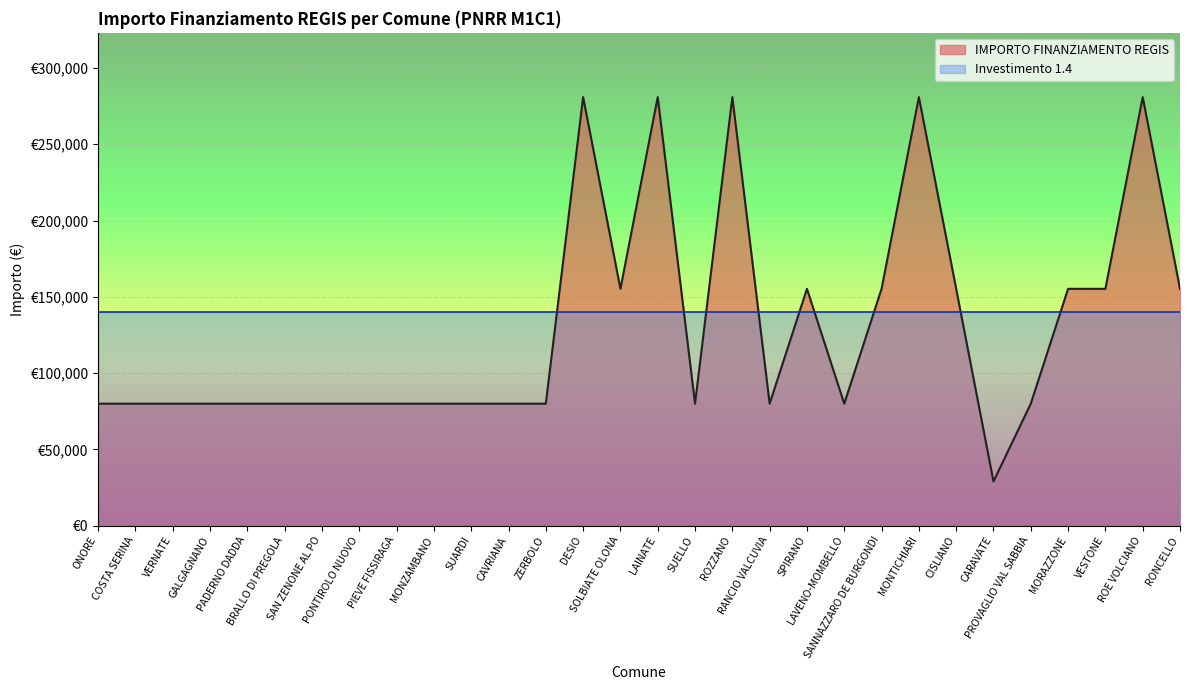

What is the label of the 3rd point from the right?

VESTONE